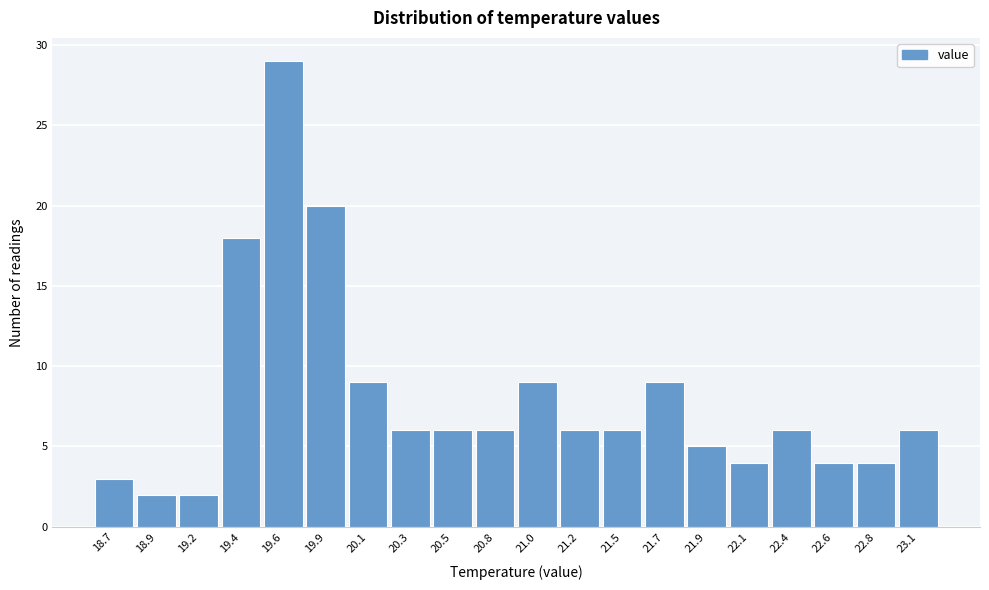

Reading left to right, extract all data points from this chart.

3	2	2	18	29	20	9	6	6	6	9	6	6	9	5	4	6	4	4	6